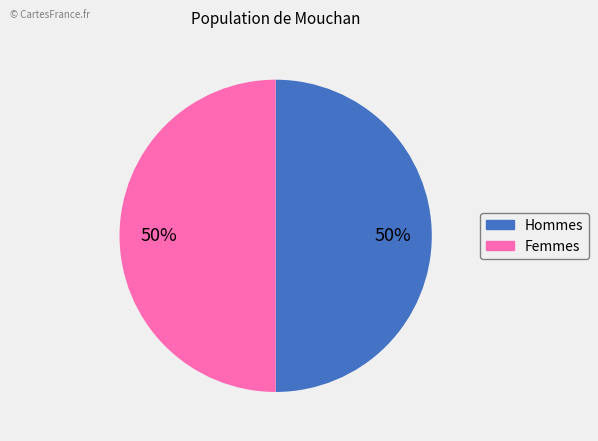

To the nearest percent, what is the average slice percentage?

50%